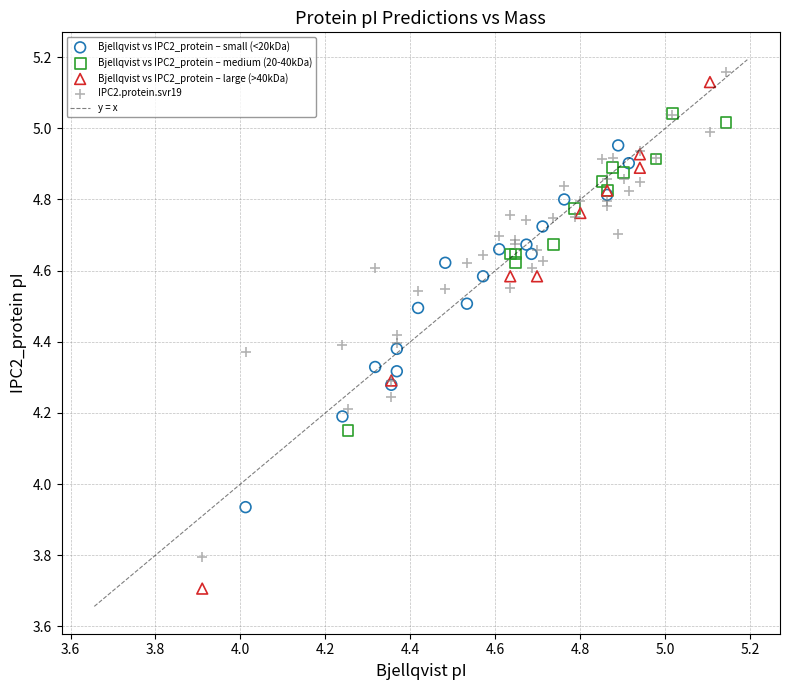

Which series reaches the minimum Y coordinate?

Bjellqvist vs IPC2_protein – large (>40kDa)